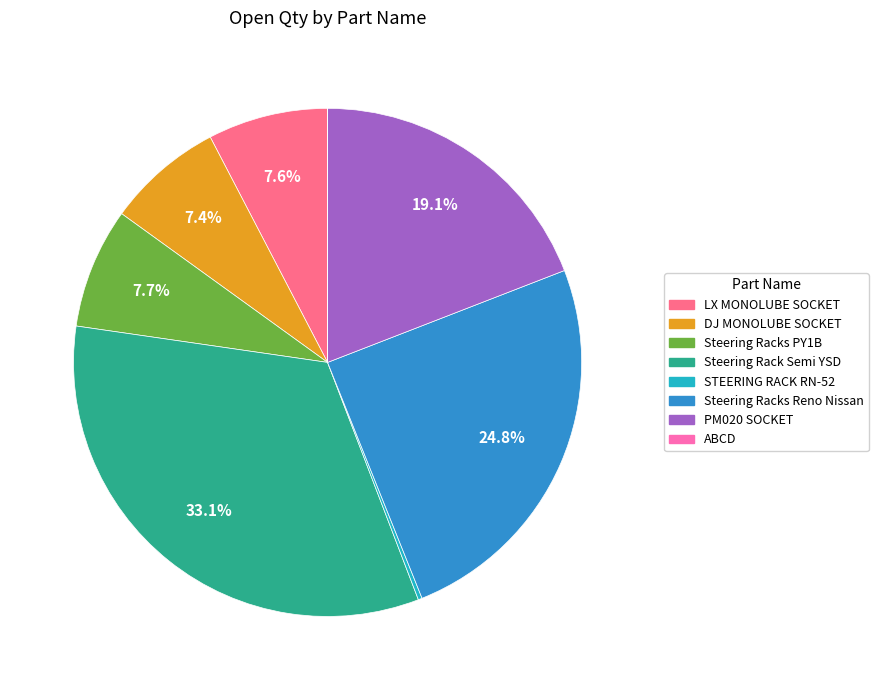

True or false: Steering Rack Semi YSD accounts for 27% of the total.

False